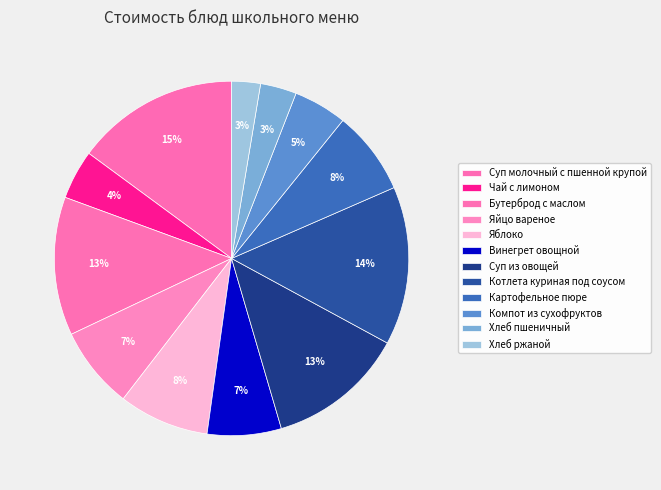

Count the number of slices in the pie.

12